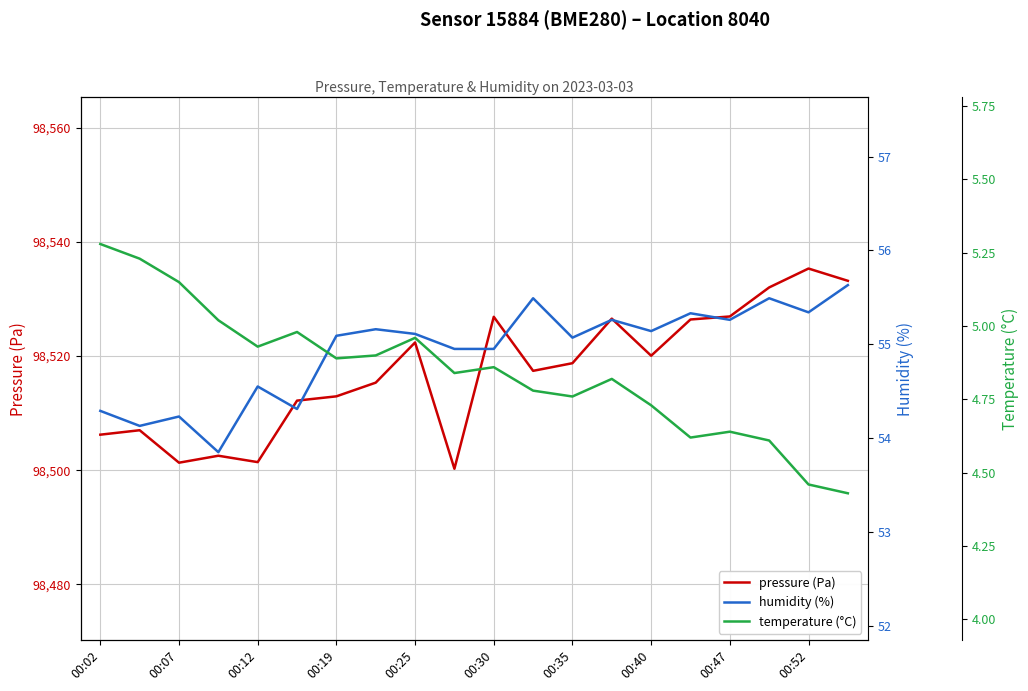

What is the spread (max minus min) of values at 15?

98521.8